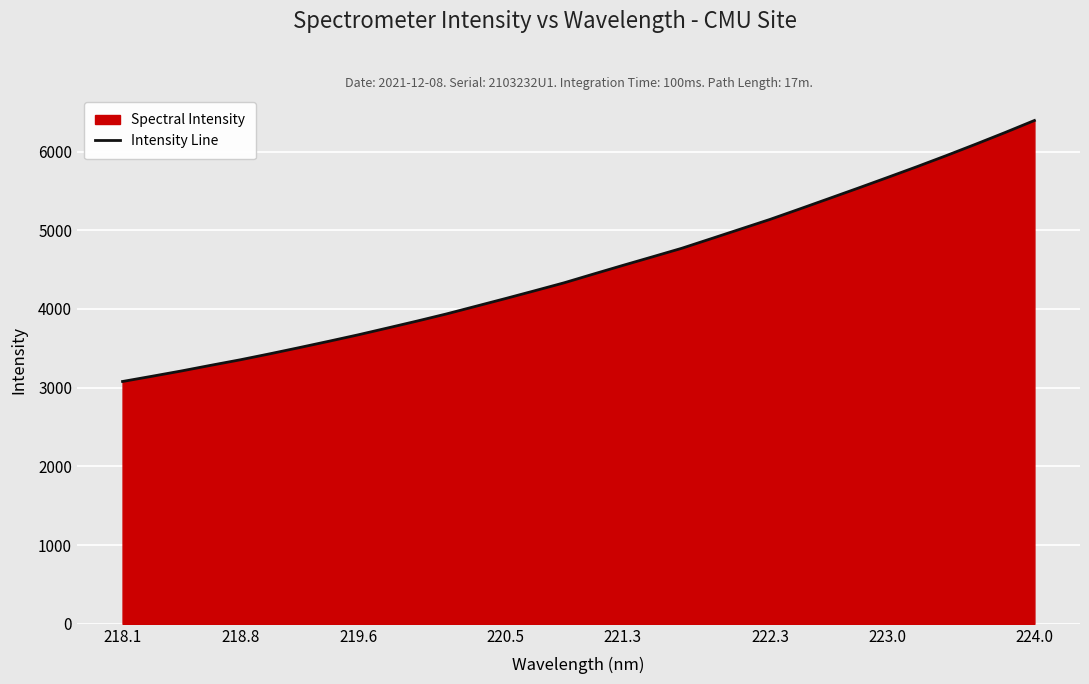

What is the difference between the maximum and minimum values?

3316.0